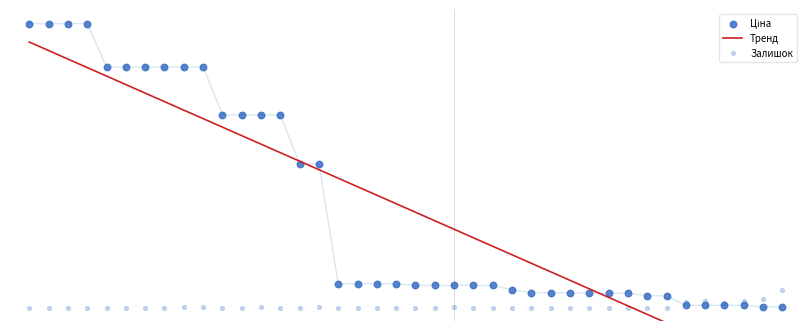

Which series has the largest total across all categories?

Тренд